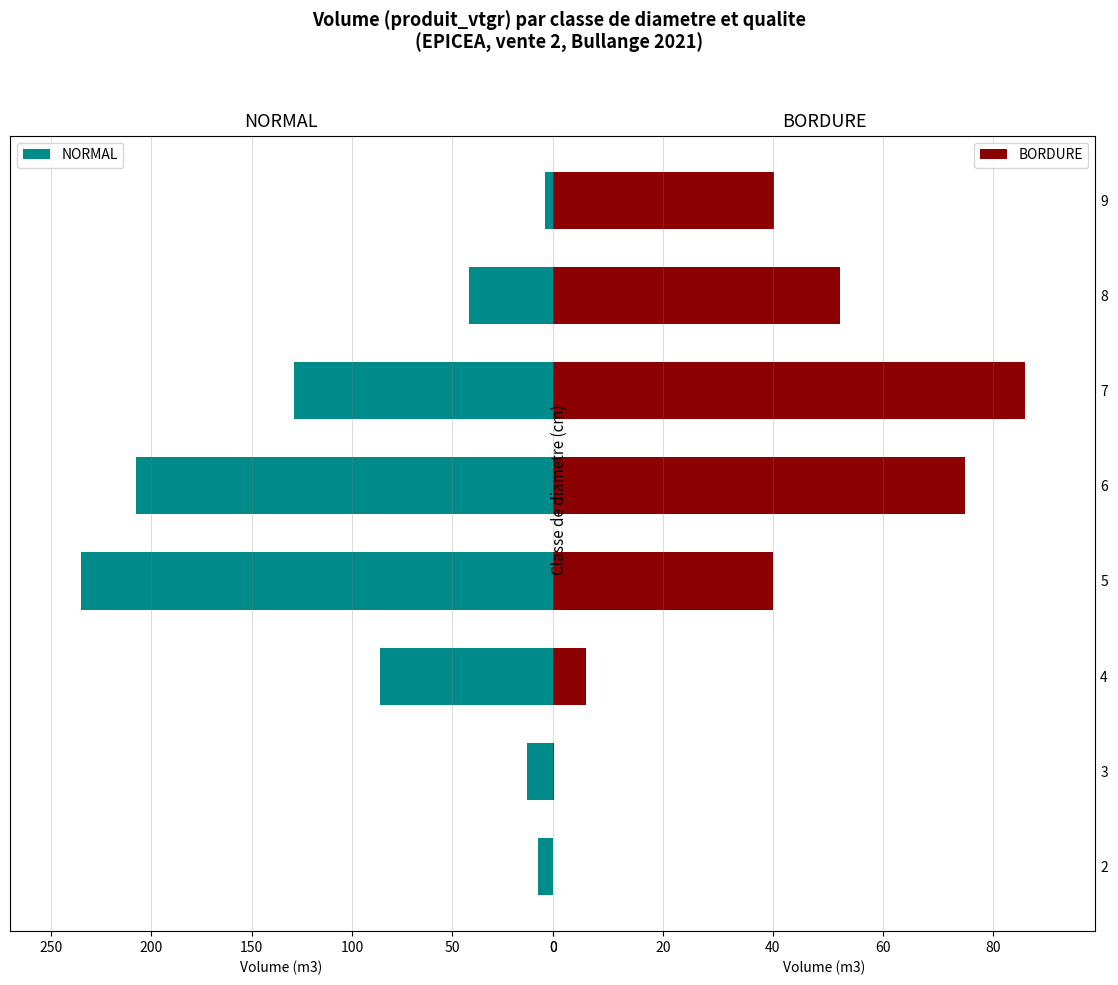

What is the difference between the second highest and minimum values in the NORMAL series?

203.9